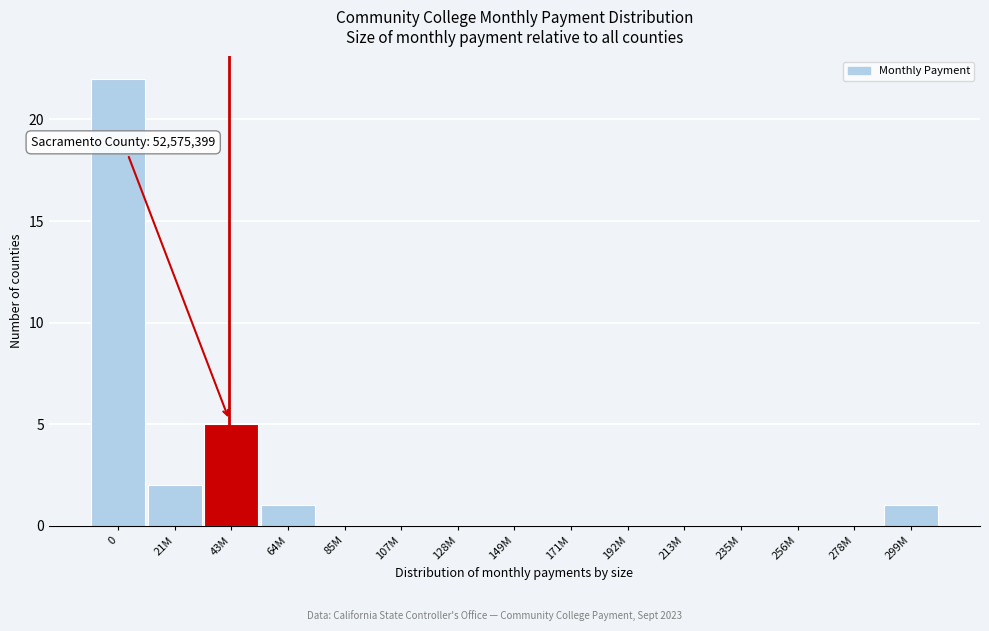

Reading left to right, what are all the values shown in this chart?

0=22	21M=2	43M=5	64M=1	85M=0	107M=0	128M=0	149M=0	171M=0	192M=0	213M=0	235M=0	256M=0	278M=0	299M=1